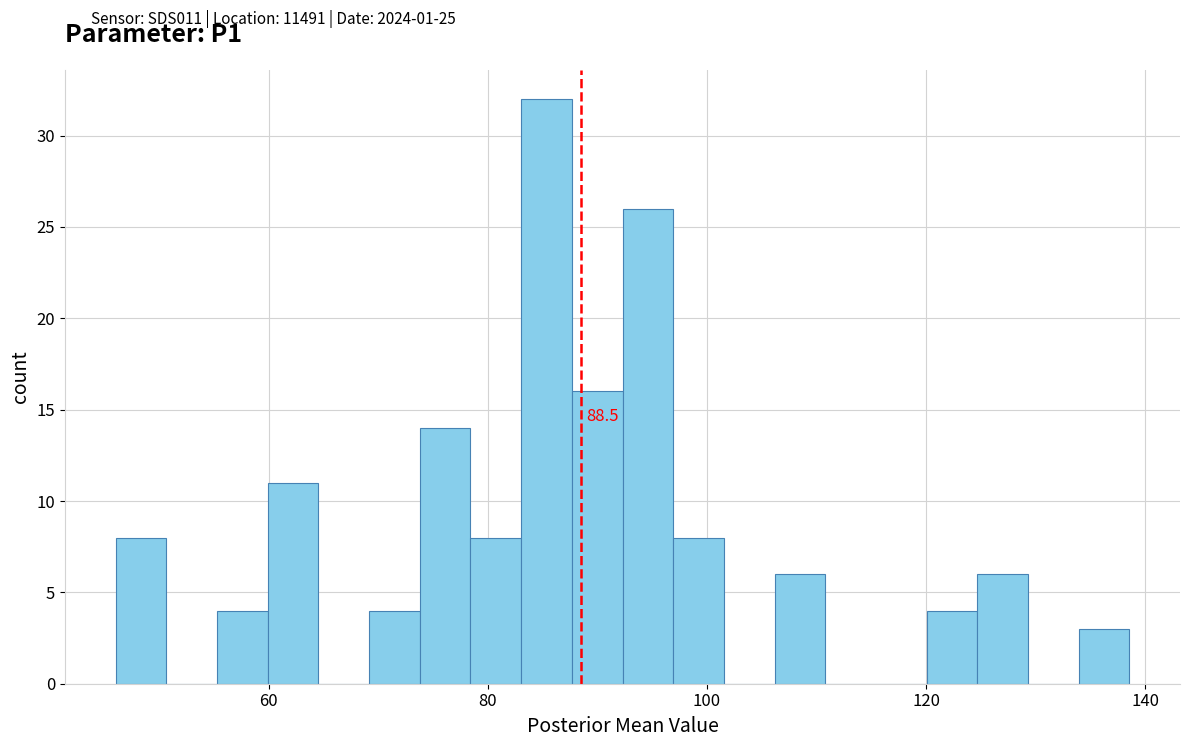

Read against the x-axis, roughly where is the centre of the tallest bar?

86